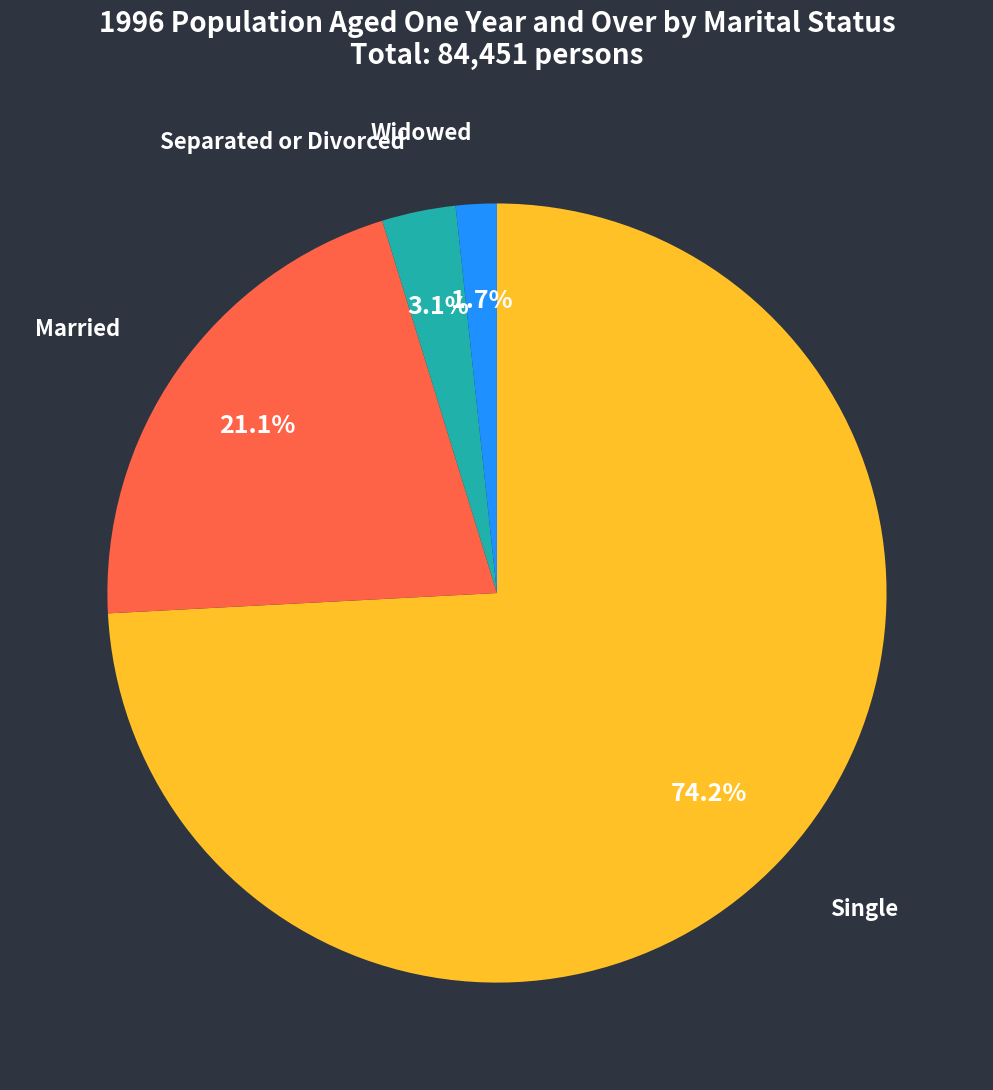

Is there any slice that represents more than half of the pie?

Yes